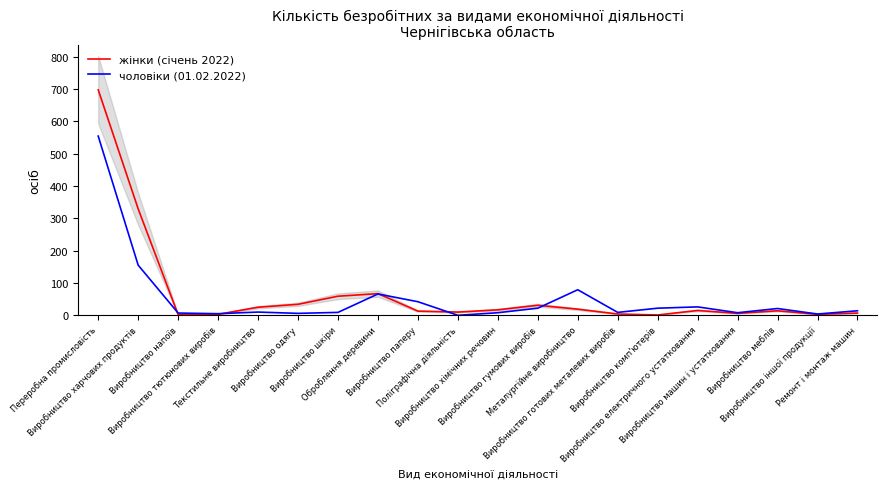

Count the number of data series in this chart.

2